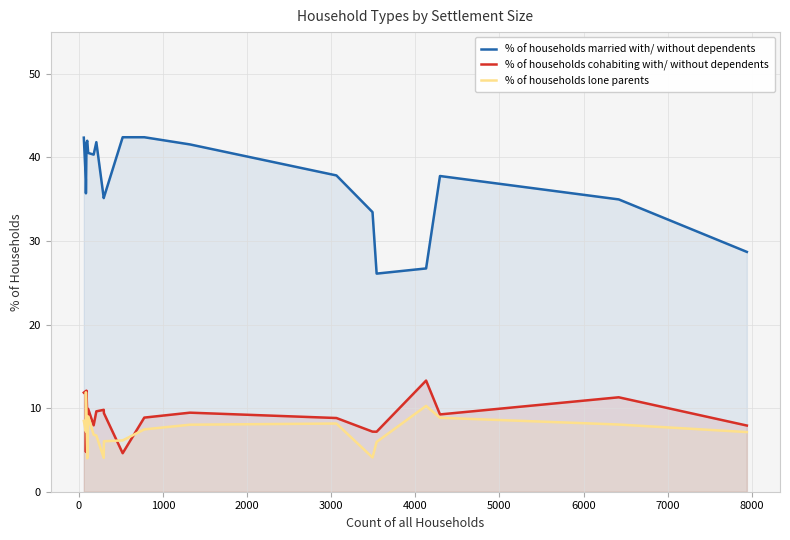

Which series has the largest total across all categories?

% of households married with/ without dependents